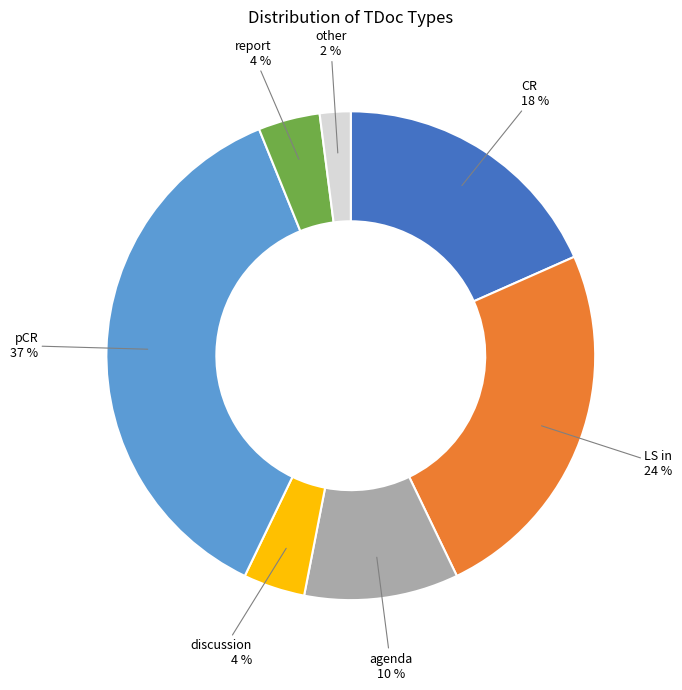

To the nearest percent, what is the average slice percentage?

14%